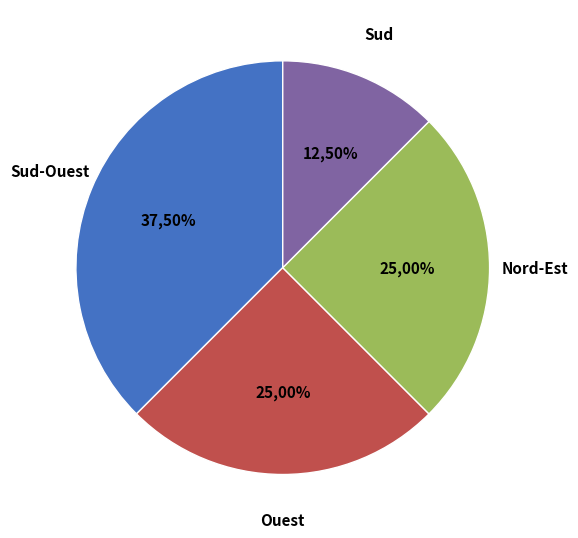

What percentage is the Sud-Ouest slice, to the nearest percent?

38%